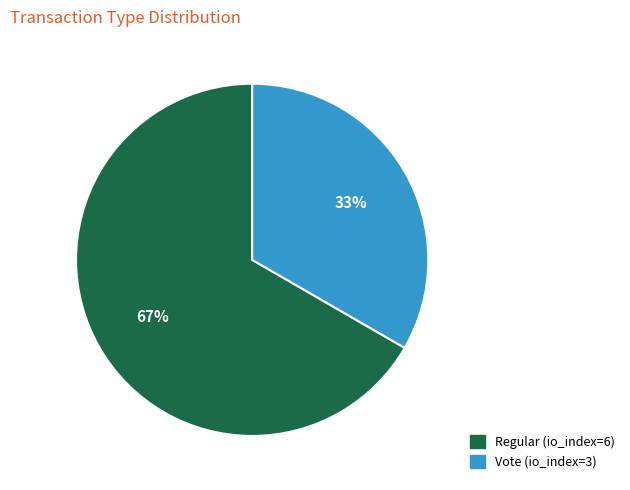

What is the smallest slice in the pie chart?

Vote (io_index=3)